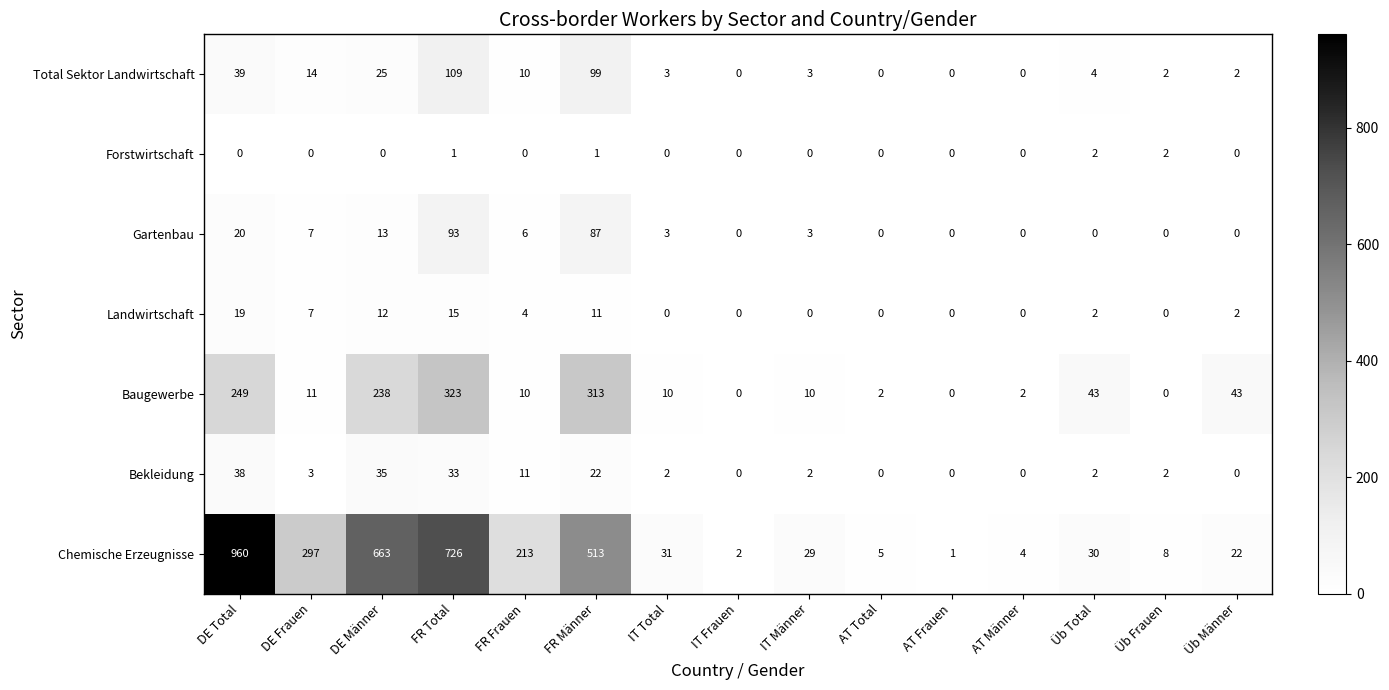

Rank the series by their maximum value, from highest to lowest.

Chemische Erzeugnisse, Baugewerbe, Total Sektor Landwirtschaft, Gartenbau, Bekleidung, Landwirtschaft, Forstwirtschaft